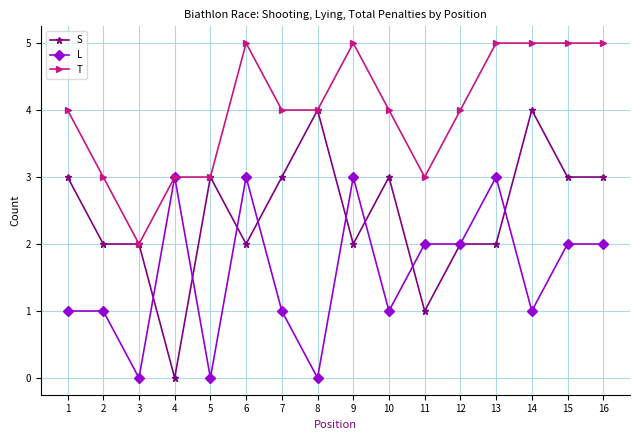

Which series has the largest range (max minus min)?

S